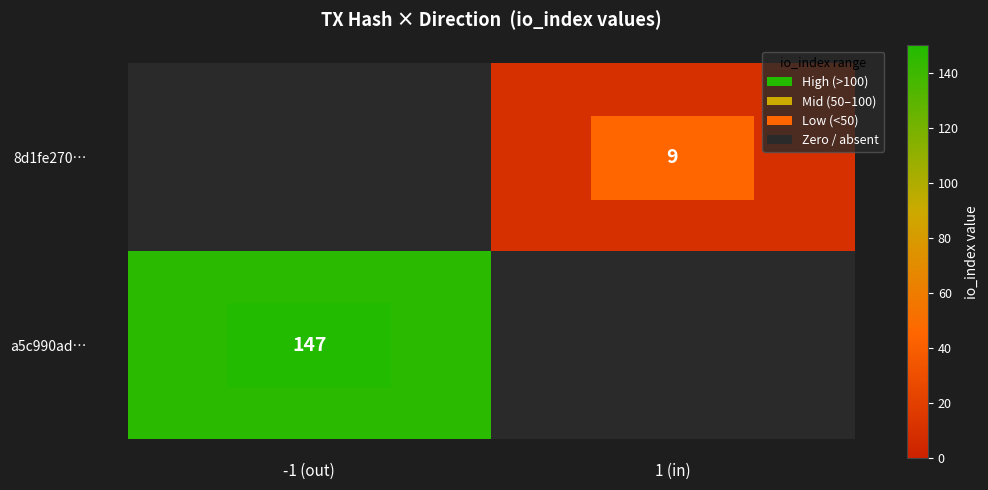

Is the value of 8d1fe270… at 1 (in) greater than the value of a5c990ad… at -1 (out)?

No